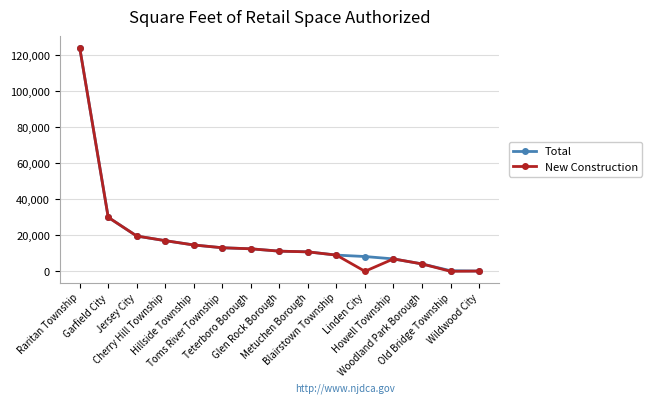

At which category does New Construction reach its first local valley?

Linden City